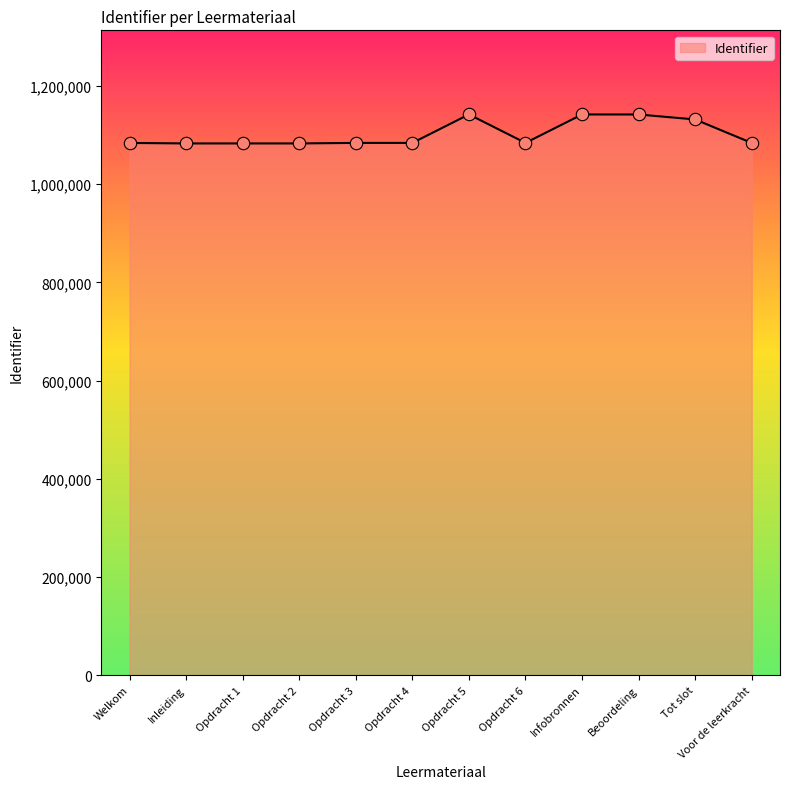

Between Welkom and Beoordeling, which is larger?

Beoordeling